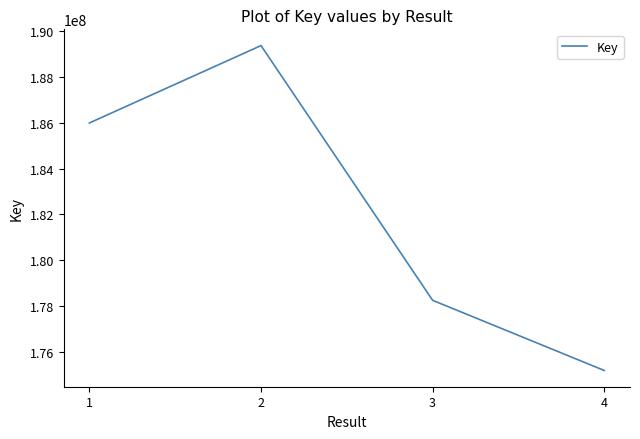

At which label is the value closest to 182277191?

1